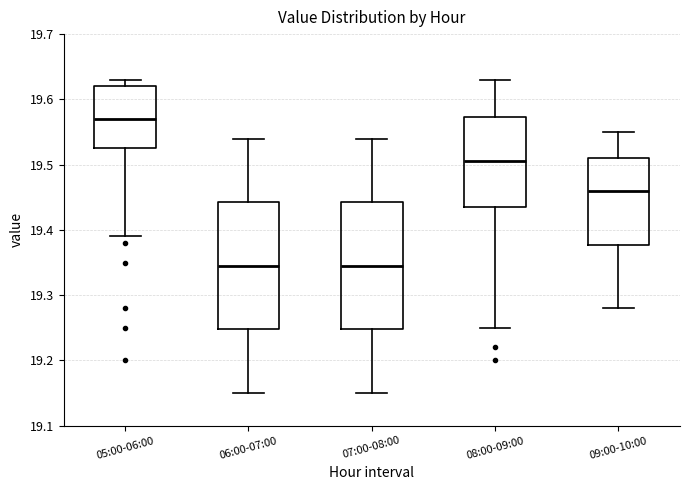

Reading left to right, transcribe this box plot: for each box, give where its median line is, the range the box spans, and where its two whiskers end, as read against the y-axis. The values are not printed on the chart, so give them approximately, as read against the axis.

05:00-06:00: median 19.57, box 19.53 to 19.62, whiskers 19.39 to 19.63
06:00-07:00: median 19.35, box 19.25 to 19.44, whiskers 19.15 to 19.54
07:00-08:00: median 19.35, box 19.25 to 19.44, whiskers 19.15 to 19.54
08:00-09:00: median 19.51, box 19.44 to 19.57, whiskers 19.25 to 19.63
09:00-10:00: median 19.46, box 19.38 to 19.51, whiskers 19.28 to 19.55